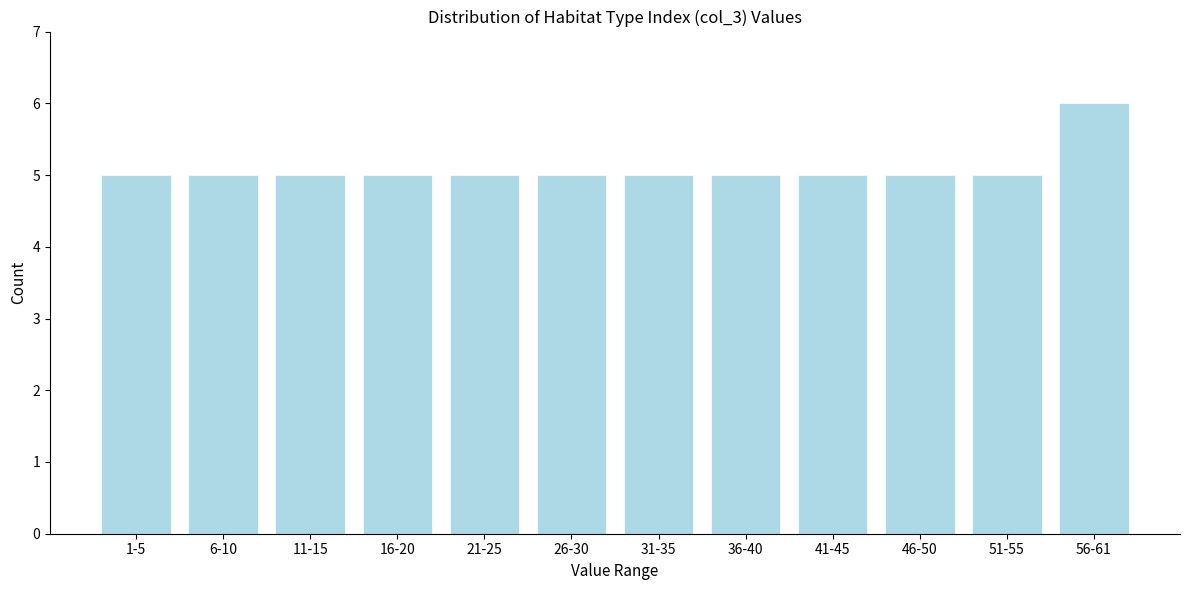

Reading left to right, list all the values displayed in this chart.

5	5	5	5	5	5	5	5	5	5	5	6